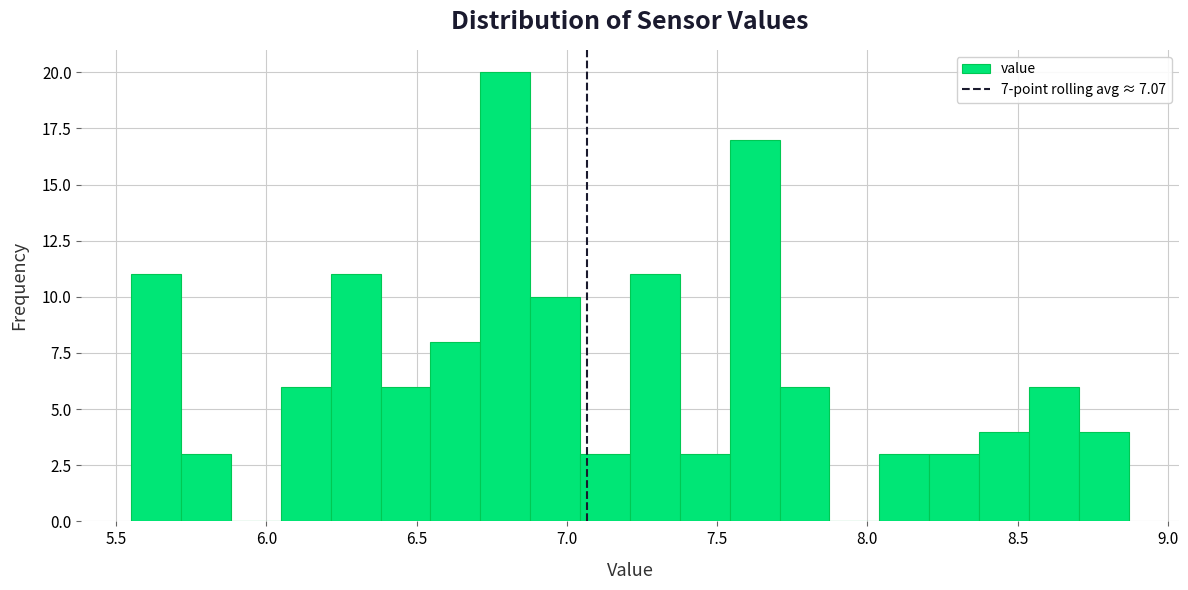

Around what value on the x-axis is the tallest bar? Give the approximate position of its centre, as read against the axis.

6.80